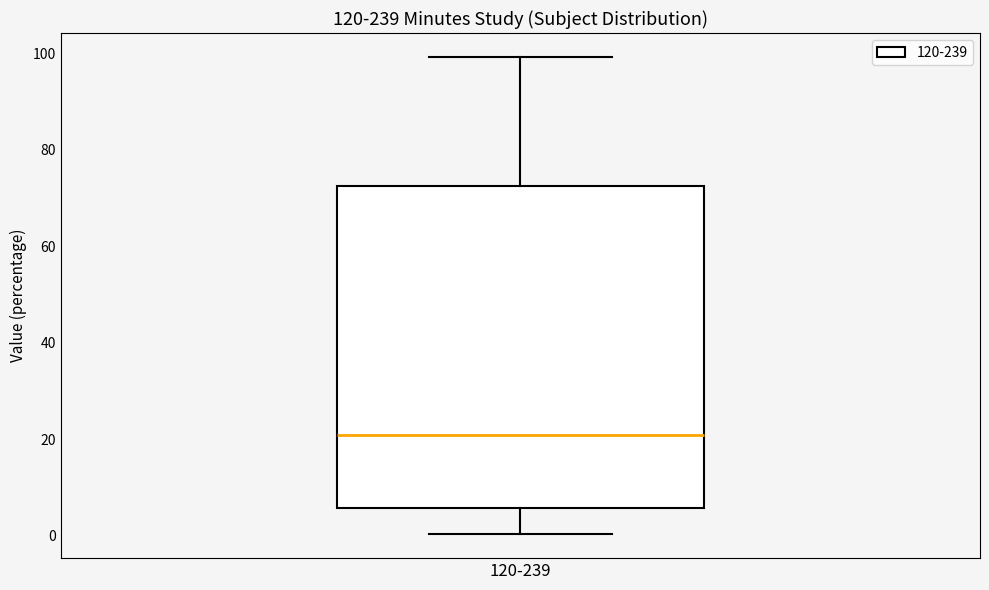

Where is the upper edge of the box for 120-239 on the y-axis? The values are not printed on the chart, so give them approximately, as read against the axis.

72